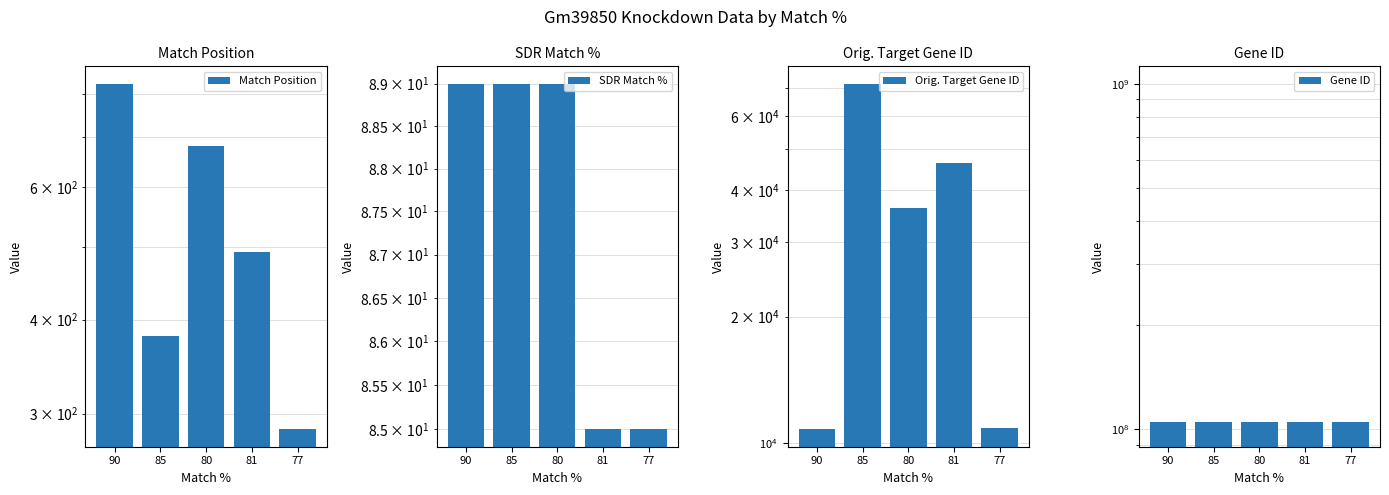

What position from the left is 80?

3